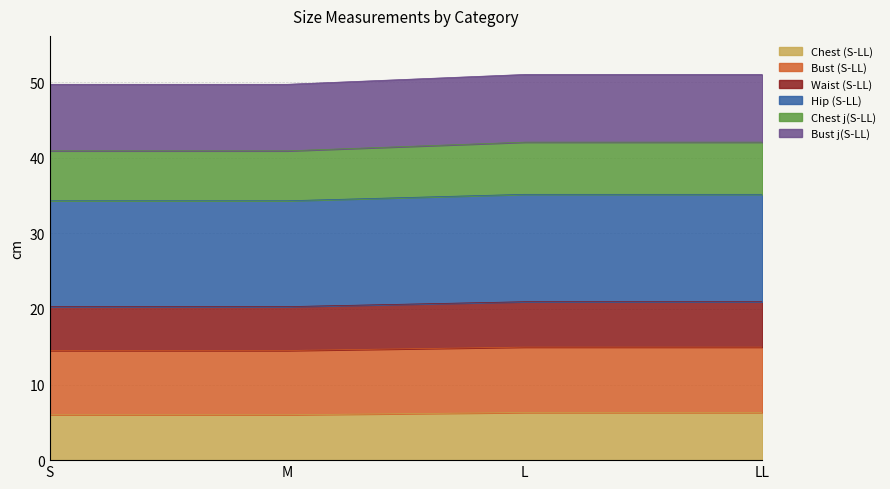

Which label corresponds to the smallest value in the chart?

S